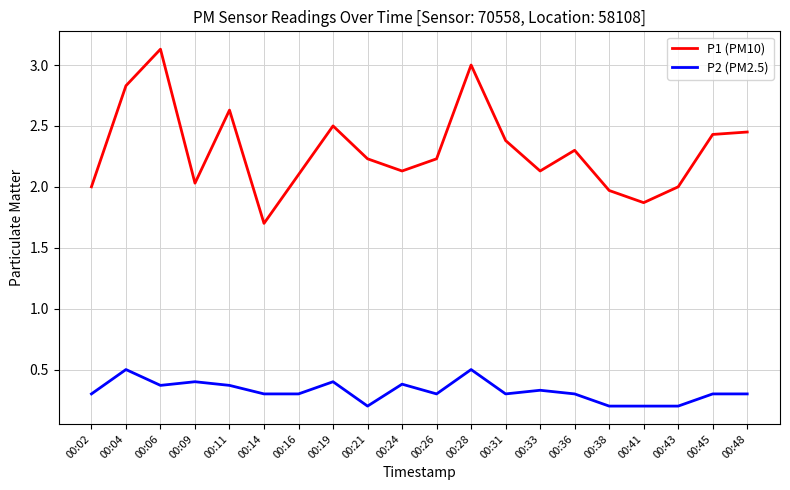

Does the chart display data point markers on the line(s)?

No